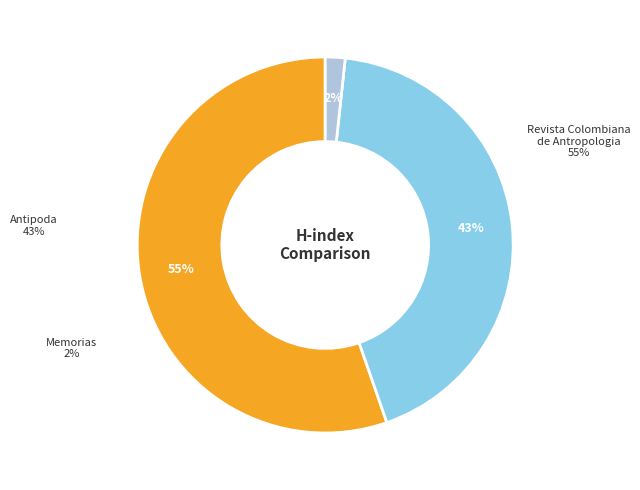

Which slice is the largest?

Revista Colombiana de Antropologia